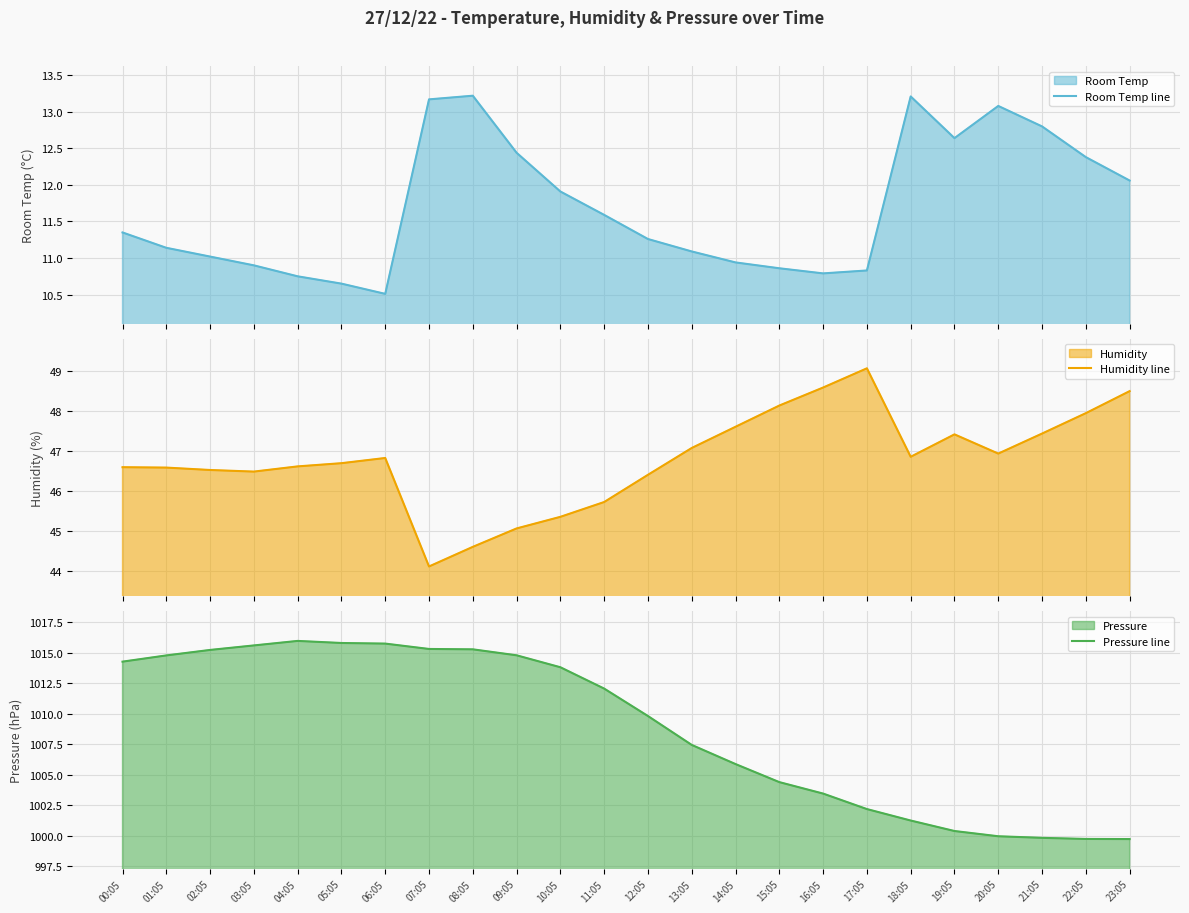

What are all the series names shown in the legend?

Room Temp line, Humidity line, Pressure line